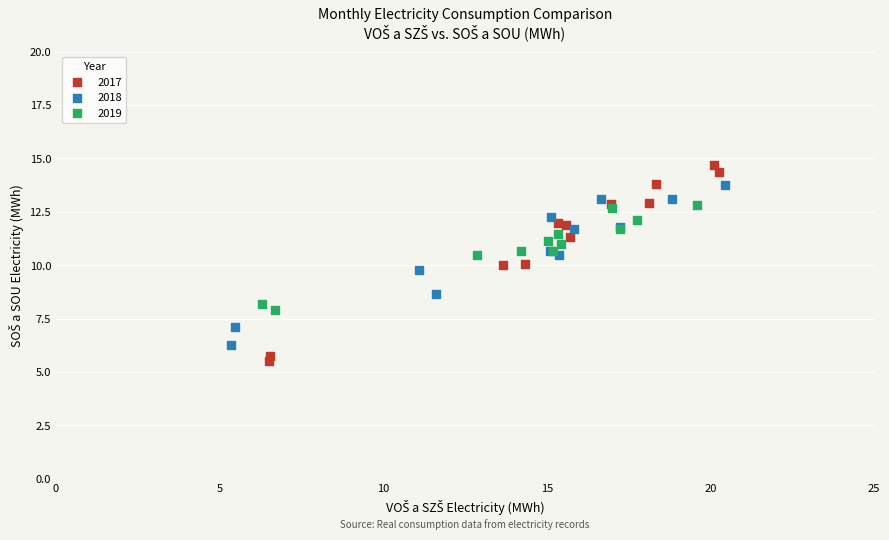

What are all the series names shown in the legend?

2017, 2018, 2019